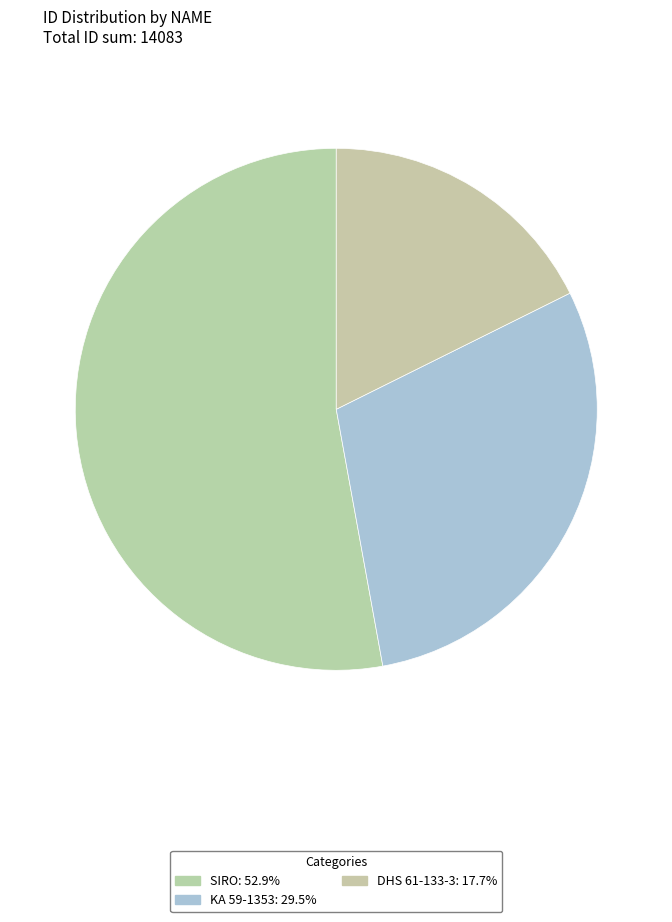

How many slices are in this pie chart?

3